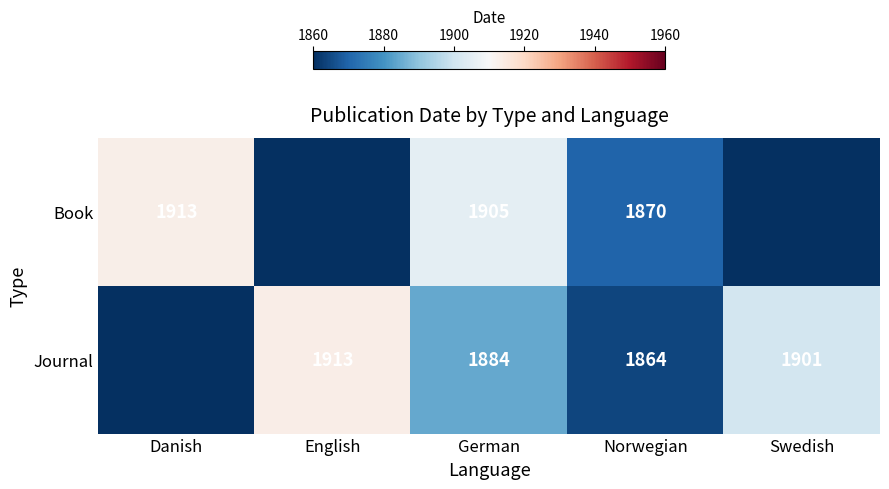

What is the total value across all series at Norwegian?

3734